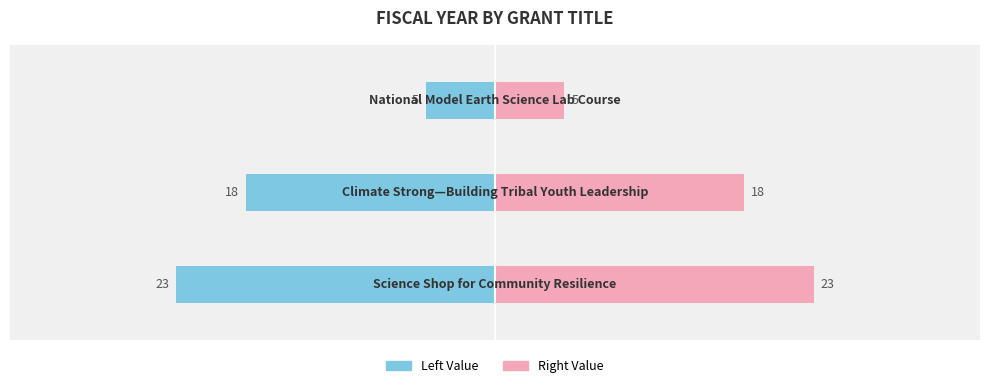

The value of Right Value at 2 is 9. True or false?

False